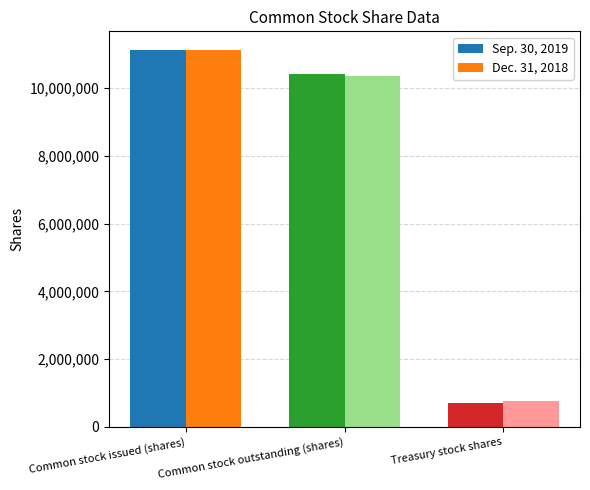

List the labels in order of Sep. 30, 2019 value, largest first.

Common stock issued (shares), Common stock outstanding (shares), Treasury stock shares